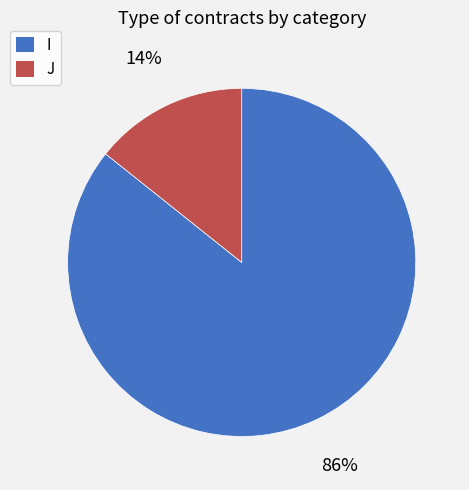

Which has a higher value, J or I?

I